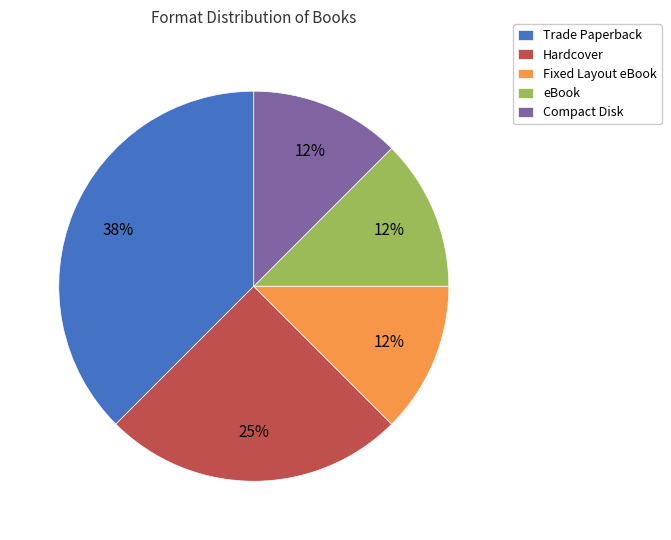

To the nearest percent, what is the average slice percentage?

20%